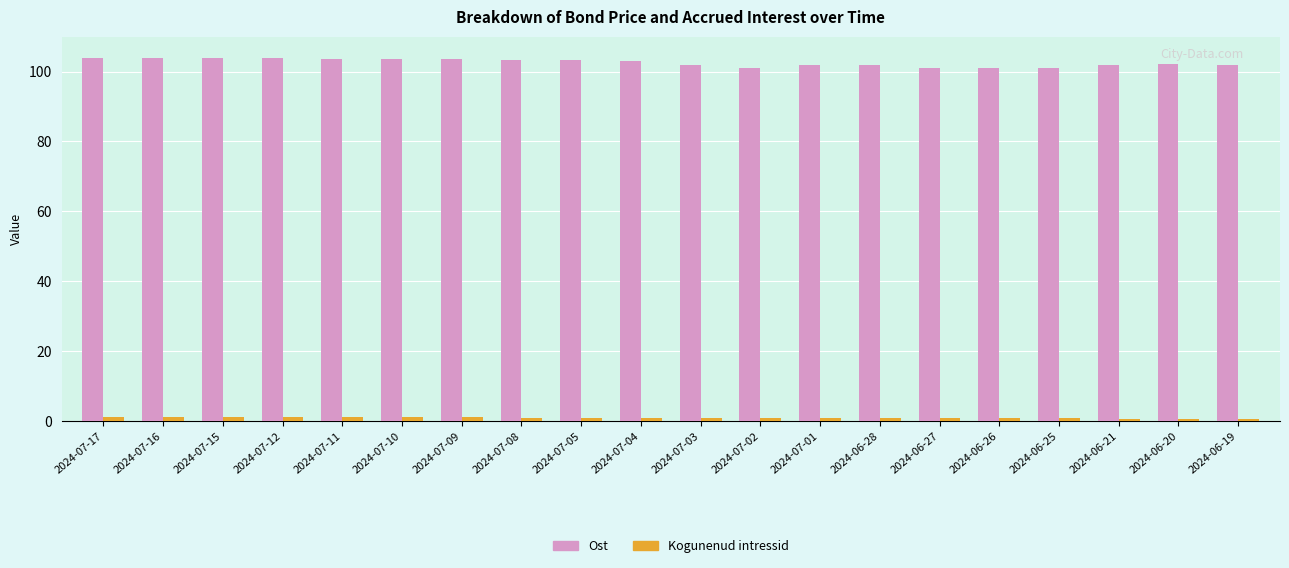

What is the label of the 4th bar from the right?

2024-06-25